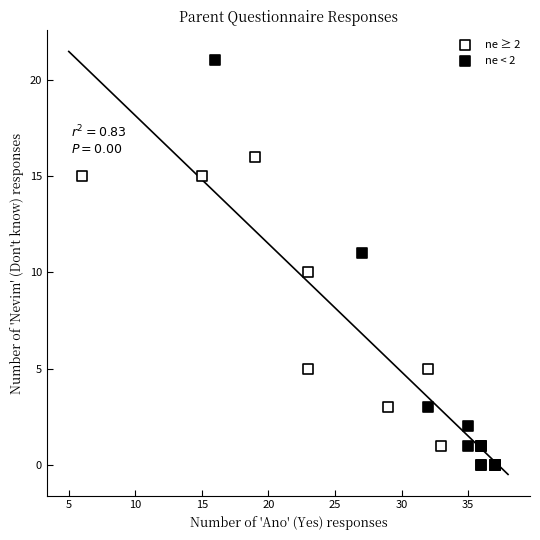

Which series reaches the maximum Y coordinate?

ne < 2